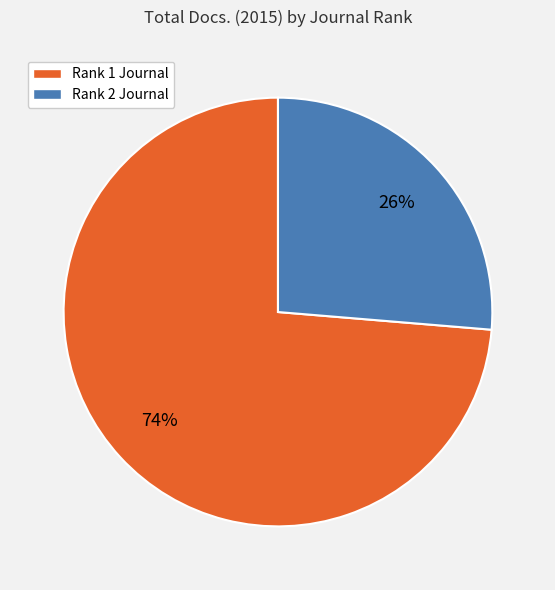

Count the number of slices in the pie.

2